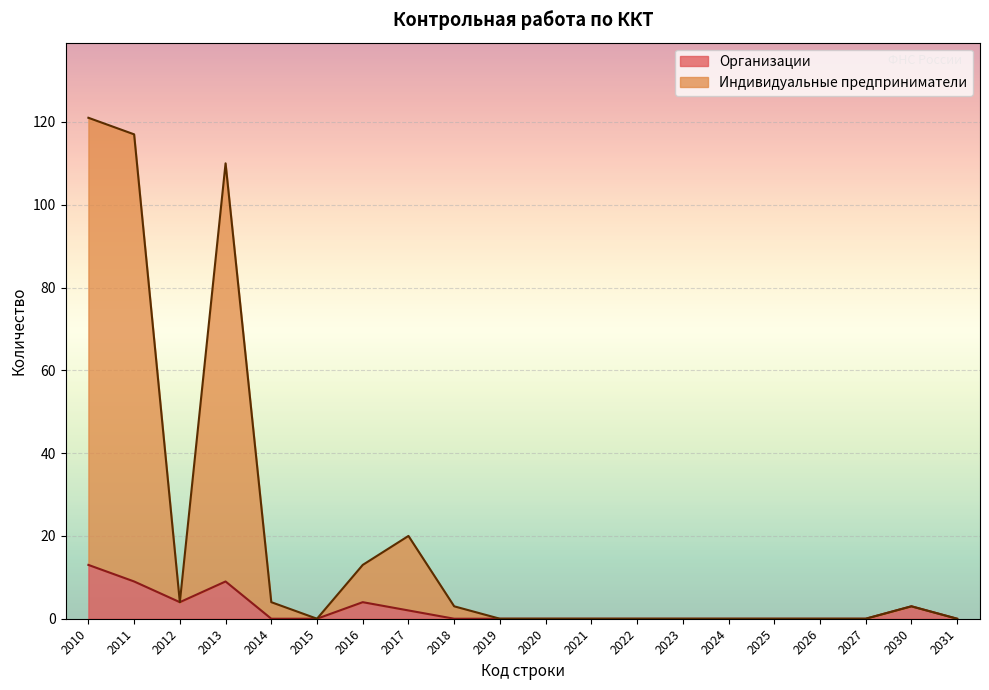

At which category does Организации reach its first local peak?

2013